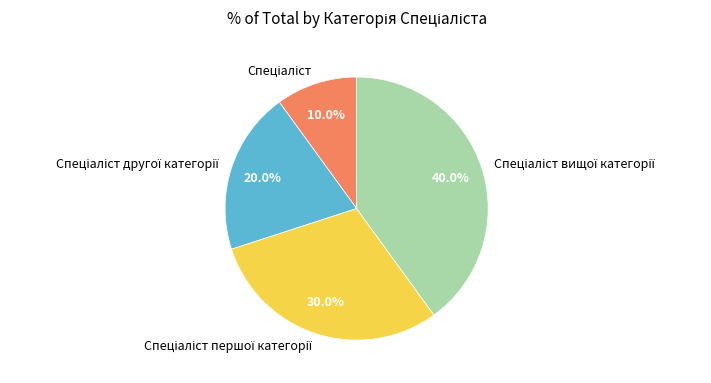

Is there a majority slice in this chart?

No